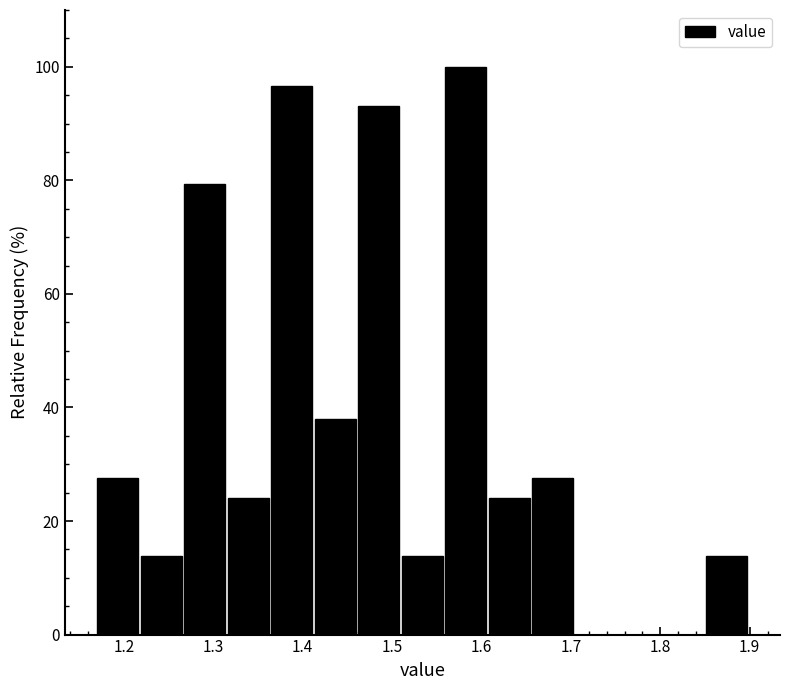

Which range on the x-axis has the tallest bar?

1.56 to 1.61